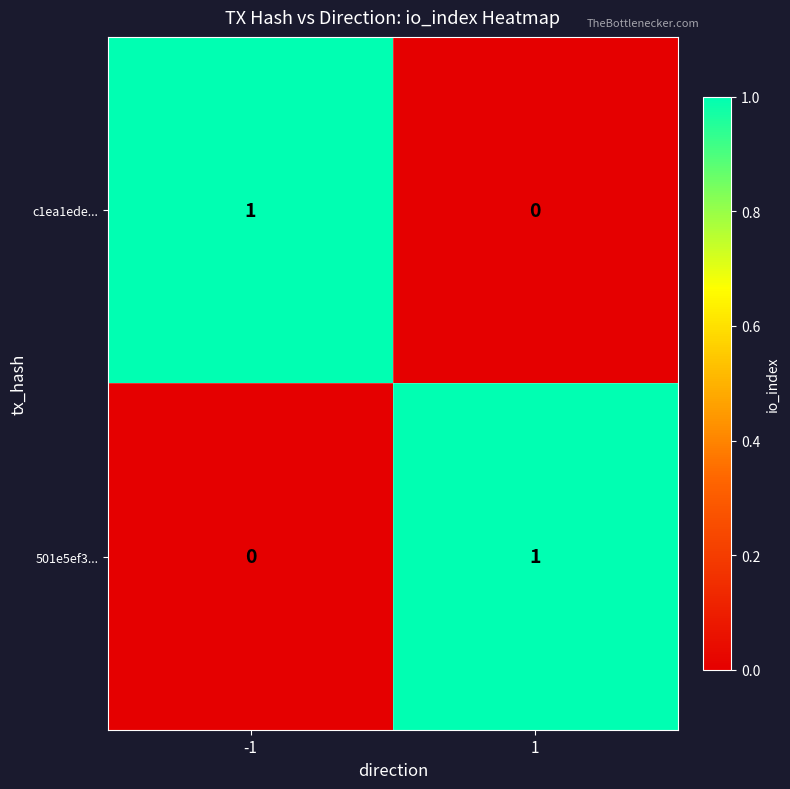

What is the spread (max minus min) of values at 1?

1